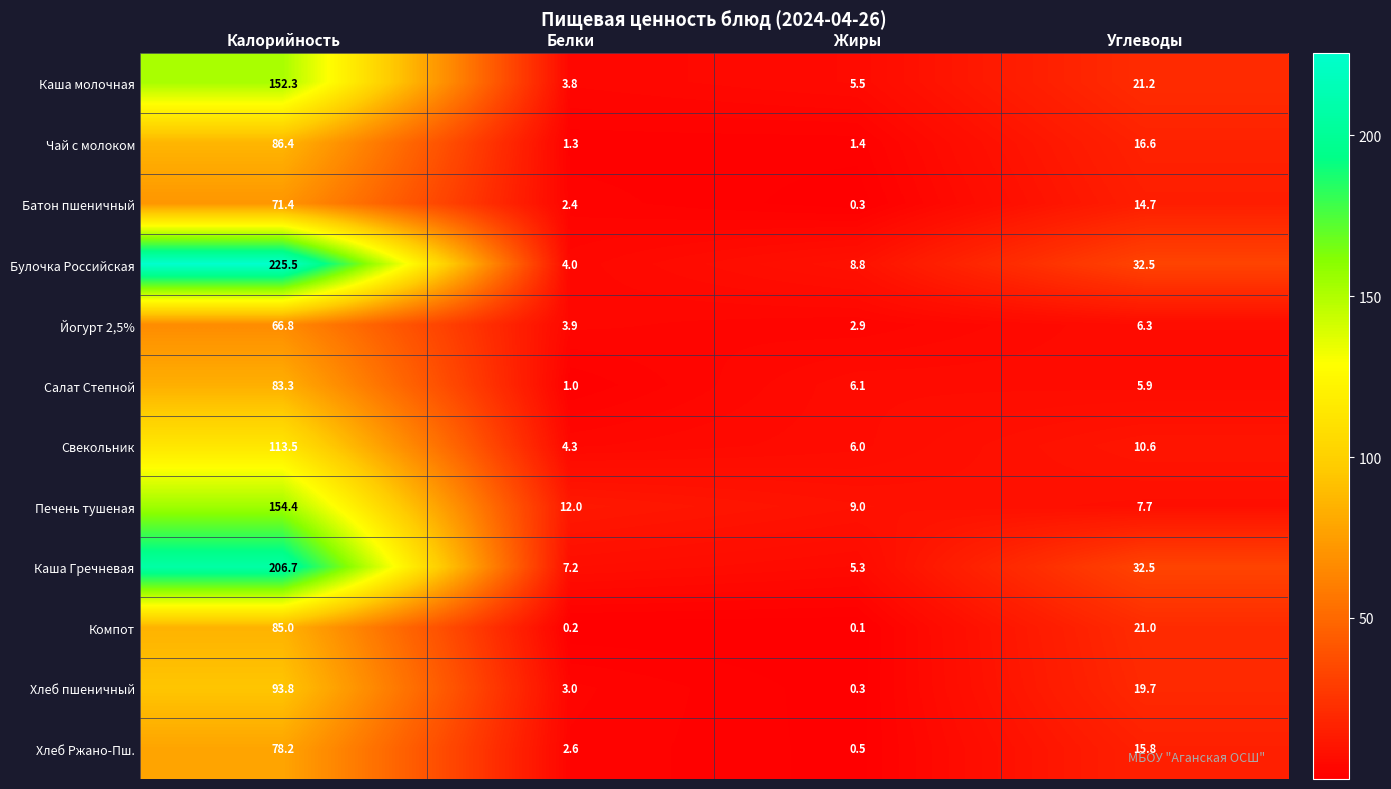

Rank the series by their maximum value, from highest to lowest.

Булочка Российская, Каша Гречневая, Печень тушеная, Каша молочная, Свекольник, Хлеб пшеничный, Чай с молоком, Компот, Салат Степной, Хлеб Ржано-Пш., Батон пшеничный, Йогурт 2,5%